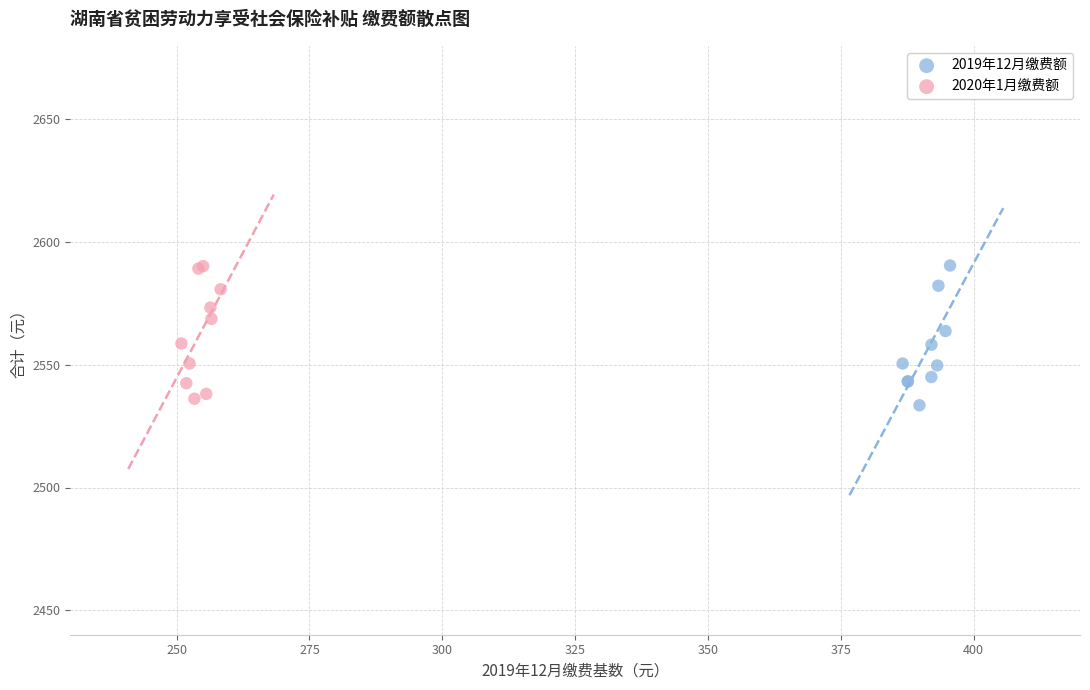

What are all the series names shown in the legend?

2019年12月缴费额, 2020年1月缴费额